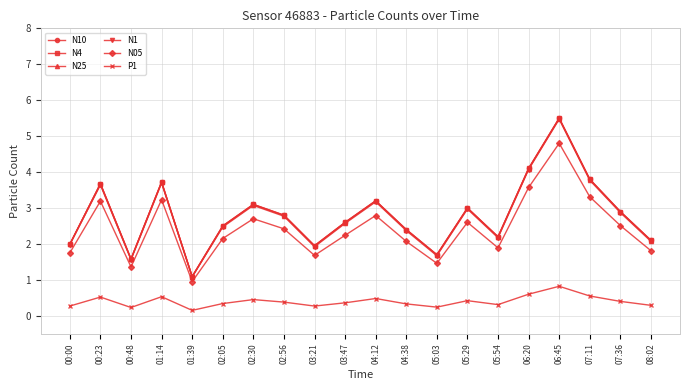

What is the spread (max minus min) of values at 02:05?

2.2